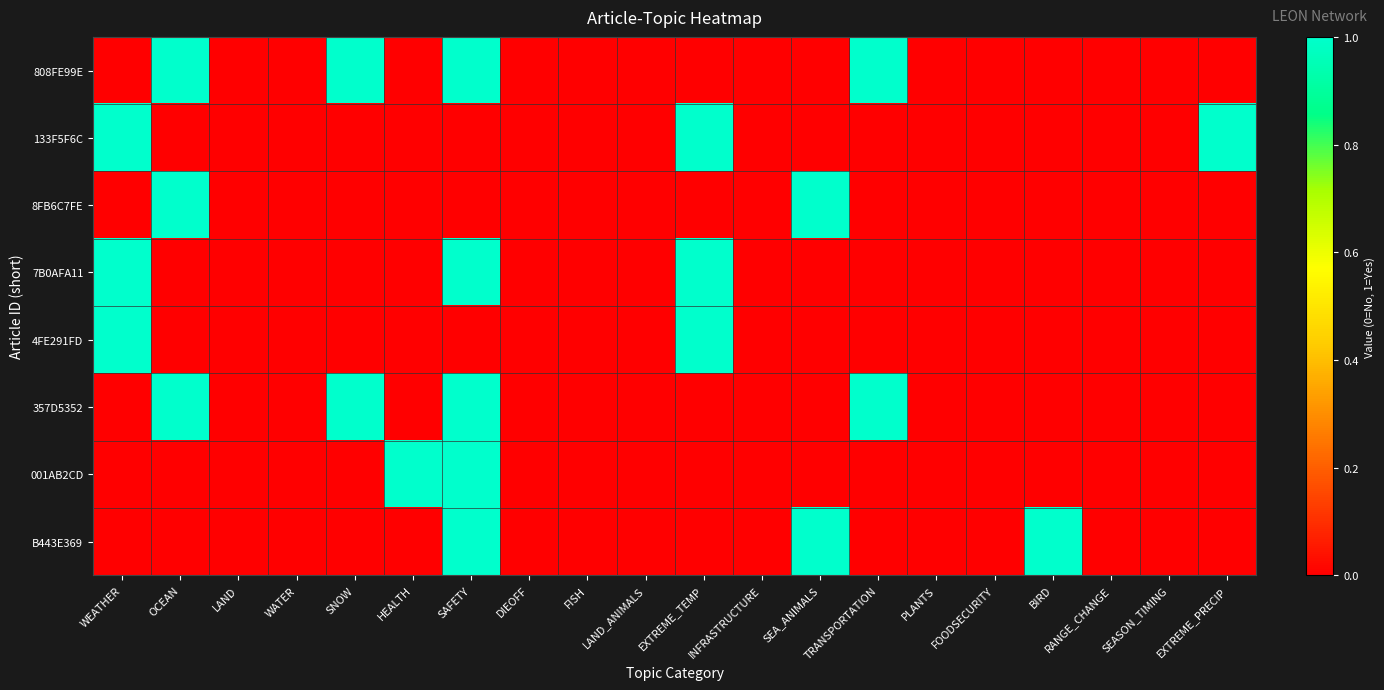

Rank the series at SEA_ANIMALS from highest to lowest value.

8FB6C7FE, B443E369, 808FE99E, 133F5F6C, 7B0AFA11, 4FE291FD, 357D5352, 001AB2CD